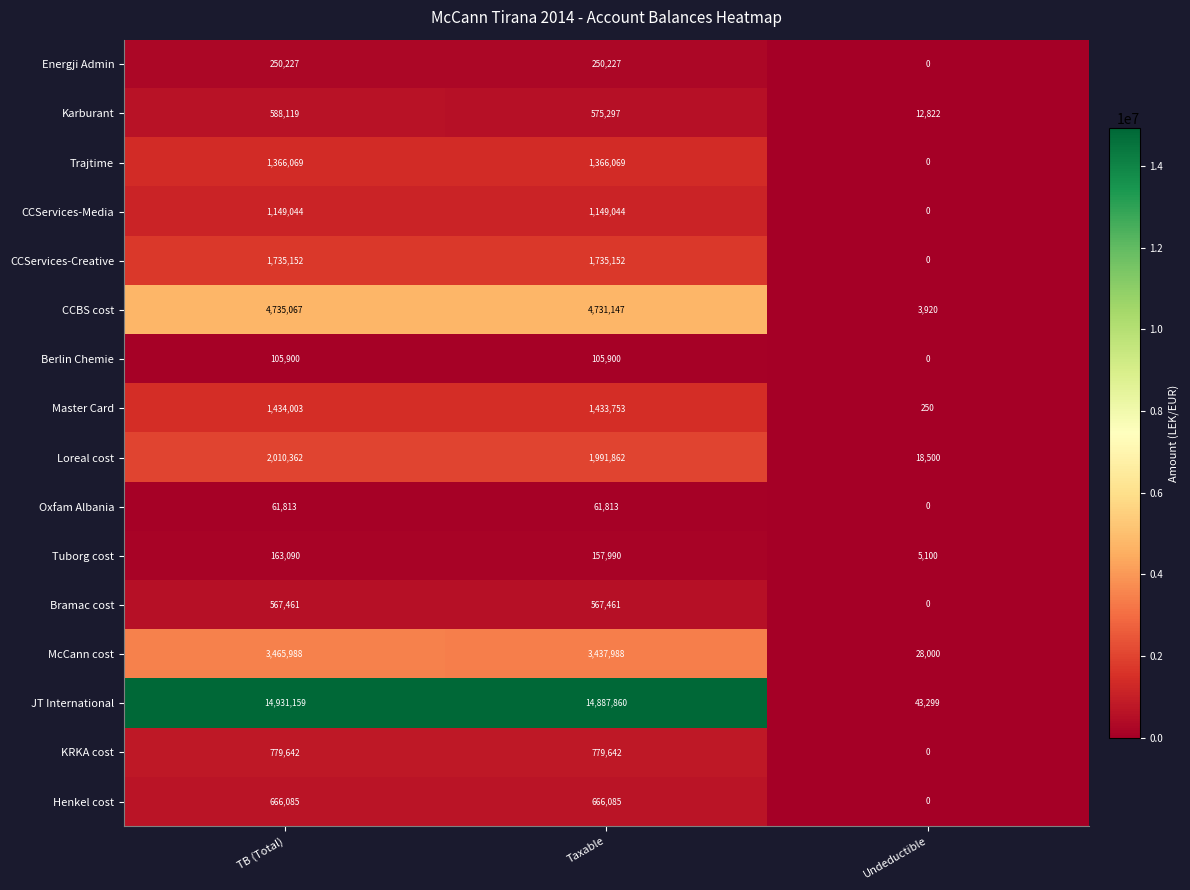

Rank the series by their maximum value, from highest to lowest.

JT International, CCBS cost, McCann cost, Loreal cost, CCServices-Creative, Master Card, Trajtime, CCServices-Media, KRKA cost, Henkel cost, Karburant, Bramac cost, Energji Admin, Tuborg cost, Berlin Chemie, Oxfam Albania